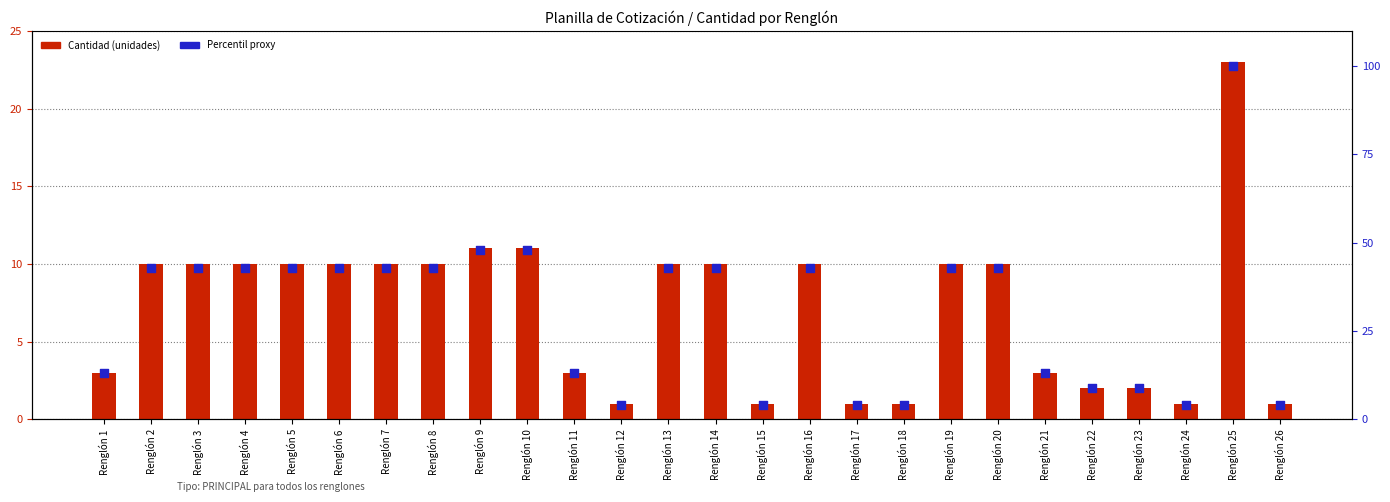

At which category is the sum across all series the highest?

Renglón 25